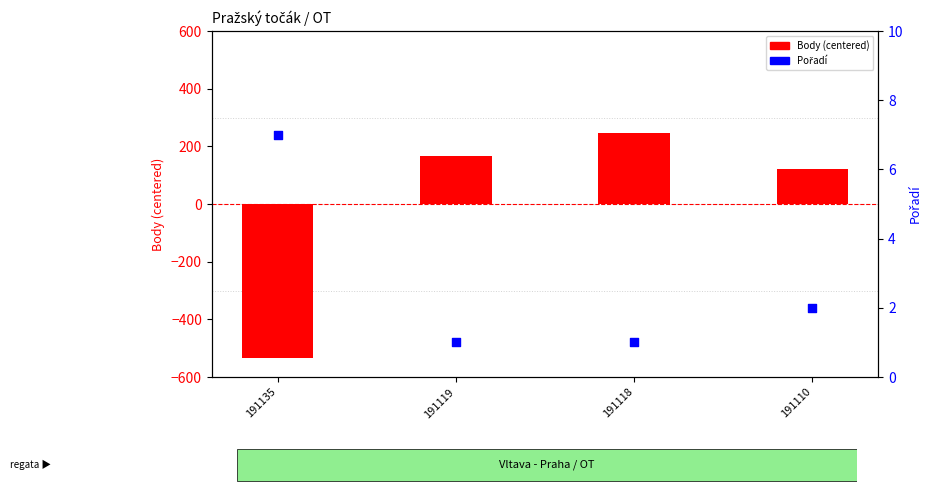

What is the total value across all series at 191135?

-525.5